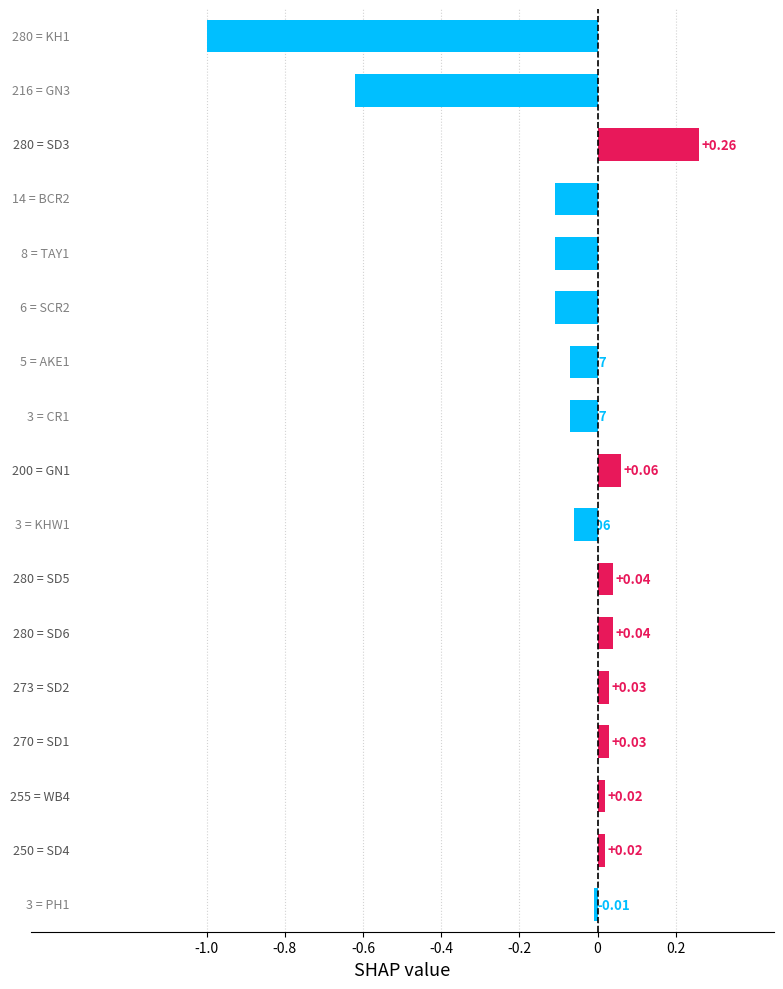

What is the difference between the maximum and minimum values?

1.3